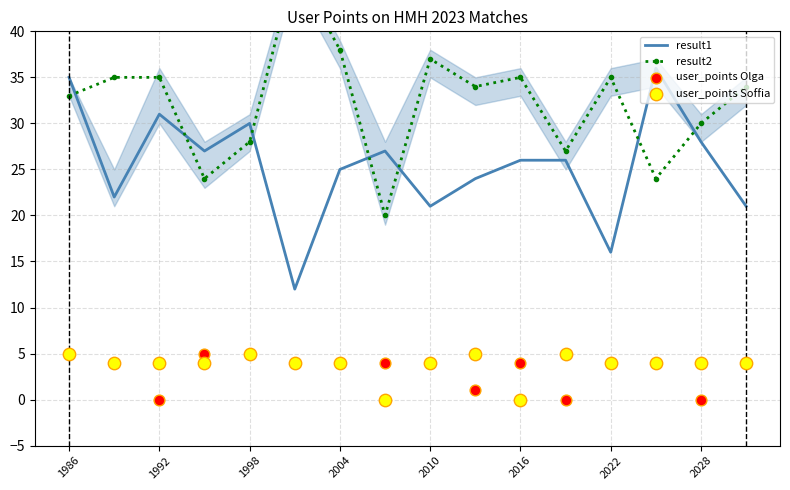

Which series has the largest Y range (max minus min)?

result2